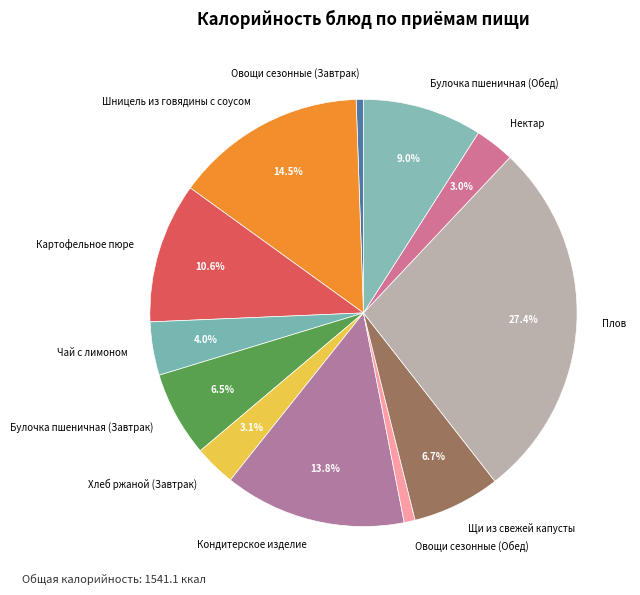

Combined, what portion of the pie is Плов and Булочка пшеничная (Завтрак)?

33.9%